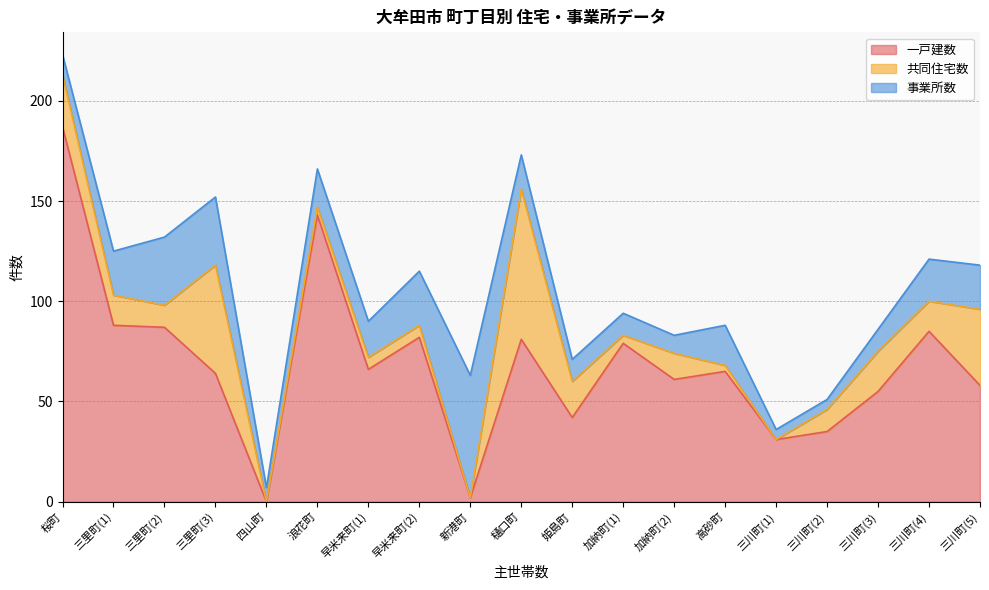

Reading right to left, transcribe all the data shown in this chart.

一戸建数: 三川町(5)=58	三川町(4)=85	三川町(3)=55	三川町(2)=35	三川町(1)=31	高砂町=65	加納町(2)=61	加納町(1)=79	姫島町=42	樋口町=81	新港町=2	早米来町(2)=82	早米来町(1)=66	浪花町=143	四山町=0	三里町(3)=64	三里町(2)=87	三里町(1)=88	桜町=187
共同住宅数: 三川町(5)=38	三川町(4)=15	三川町(3)=20	三川町(2)=11	三川町(1)=0	高砂町=3	加納町(2)=13	加納町(1)=4	姫島町=18	樋口町=75	新港町=0	早米来町(2)=6	早米来町(1)=6	浪花町=4	四山町=0	三里町(3)=54	三里町(2)=11	三里町(1)=15	桜町=26
事業所数: 三川町(5)=22	三川町(4)=21	三川町(3)=11	三川町(2)=5	三川町(1)=5	高砂町=20	加納町(2)=9	加納町(1)=11	姫島町=11	樋口町=17	新港町=61	早米来町(2)=27	早米来町(1)=18	浪花町=19	四山町=7	三里町(3)=34	三里町(2)=34	三里町(1)=22	桜町=10